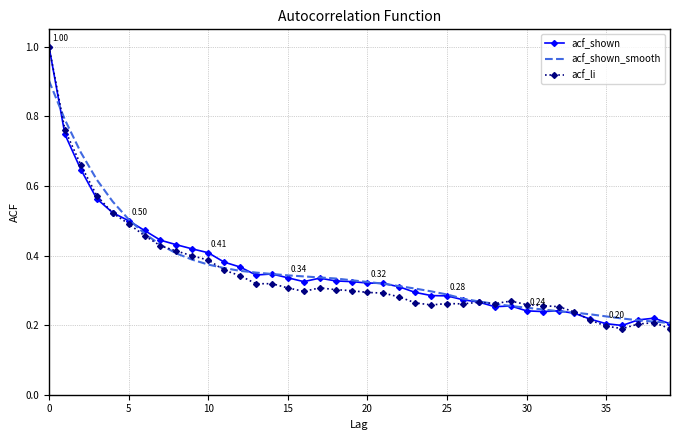

At how many categories does at least one series exceed 0?

40